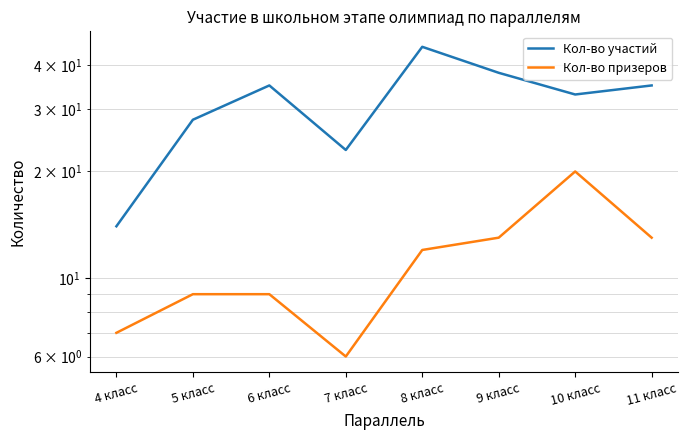

At how many categories does at least one series exceed 28?

5